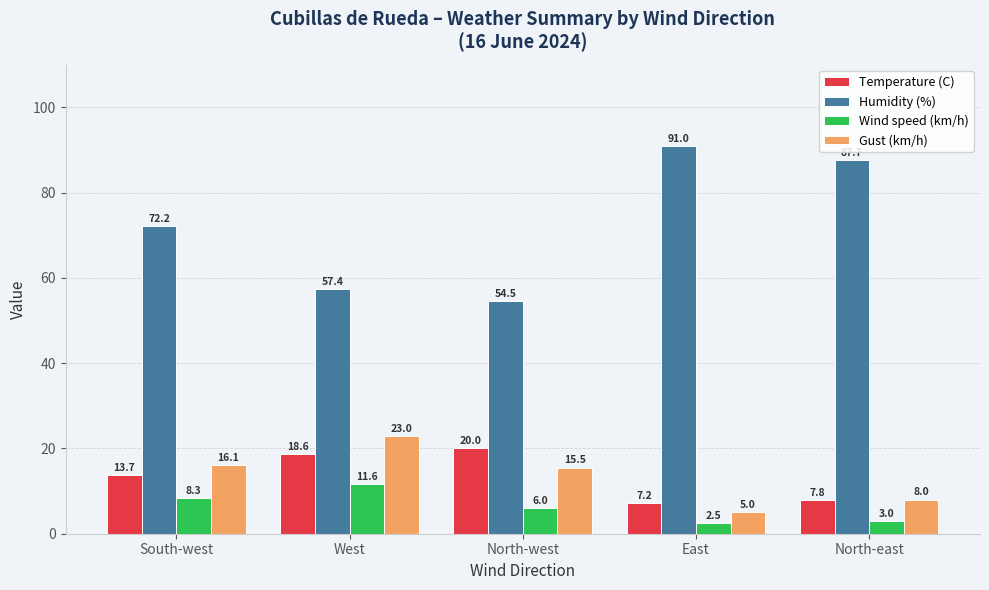

Reading right to left, what are all the values shown in this chart?

Temperature (C): 7.8	7.2	20.0	18.6	13.7
Humidity (%): 87.7	91.0	54.5	57.4	72.2
Wind speed (km/h): 3.0	2.5	6.0	11.6	8.3
Gust (km/h): 8.0	5.0	15.5	23.0	16.1